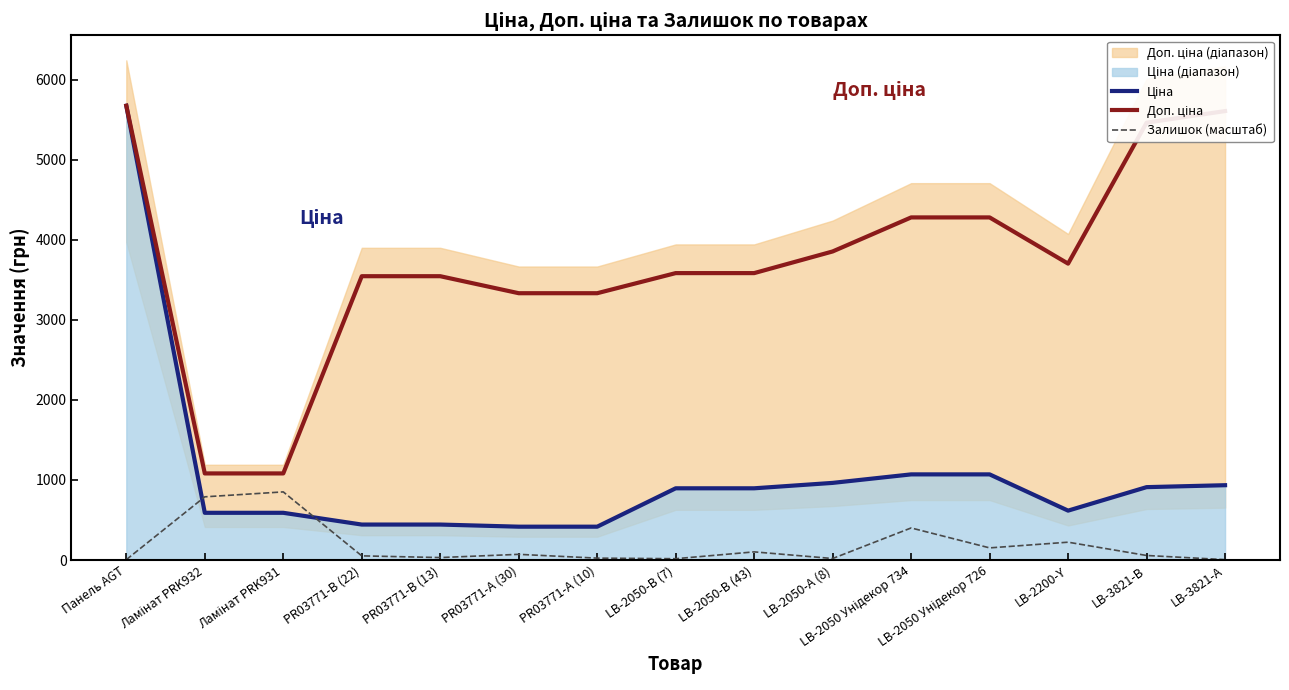

The value of Ціна at LB-2050 Унідекор 726 is 1645.7. True or false?

False